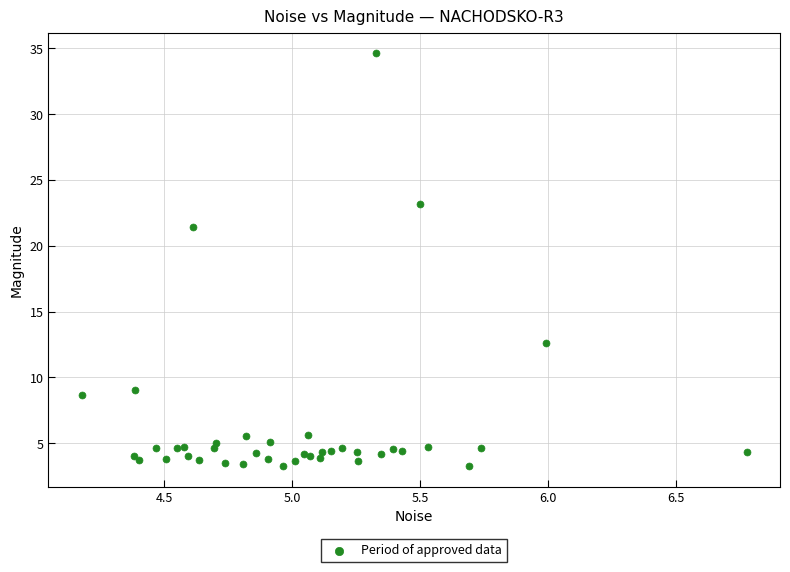

What Y value in the scatter plot is closest to 18?

21.5